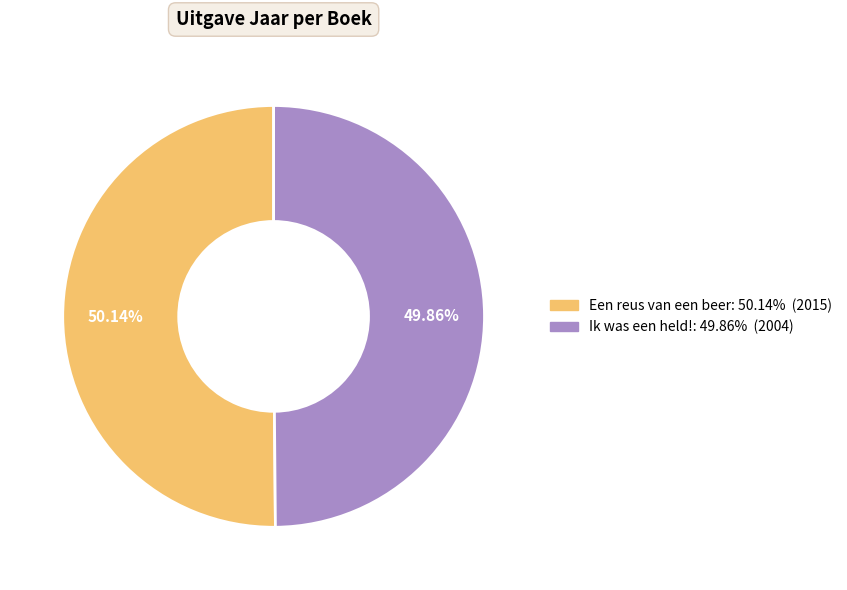

Count the number of slices in the pie.

2